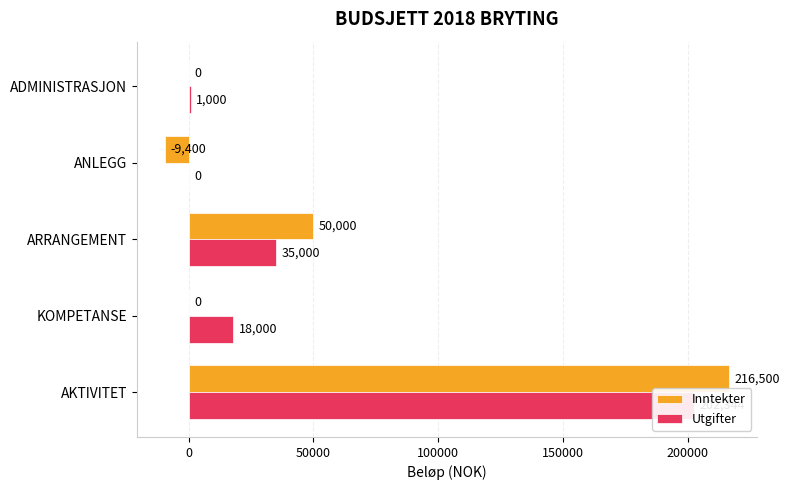

Does the chart contain any negative values?

Yes